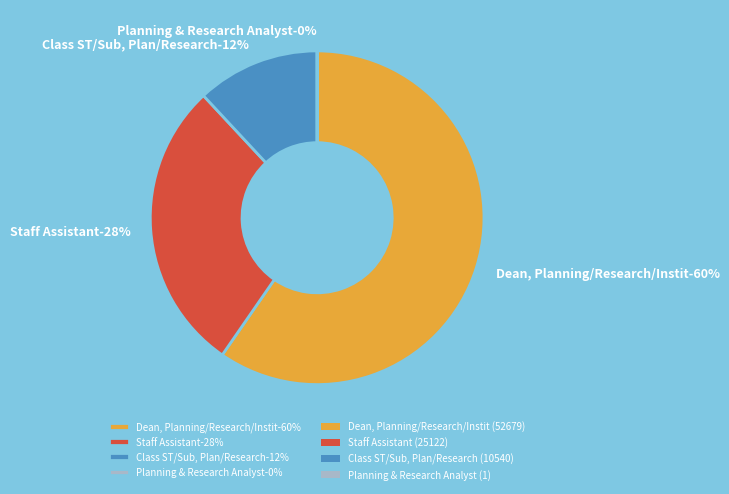

Is Dean, Planning/Research/Instit the majority of the pie?

Yes